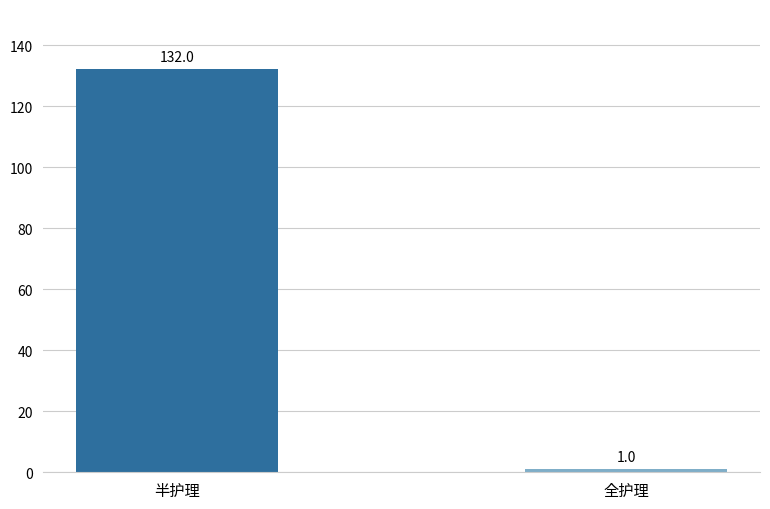

Between 全护理 and 半护理, which is larger?

半护理